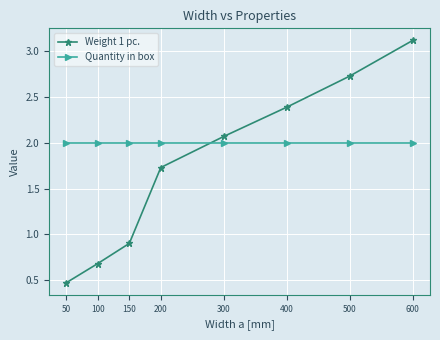

Does the chart have visible grid lines?

Yes